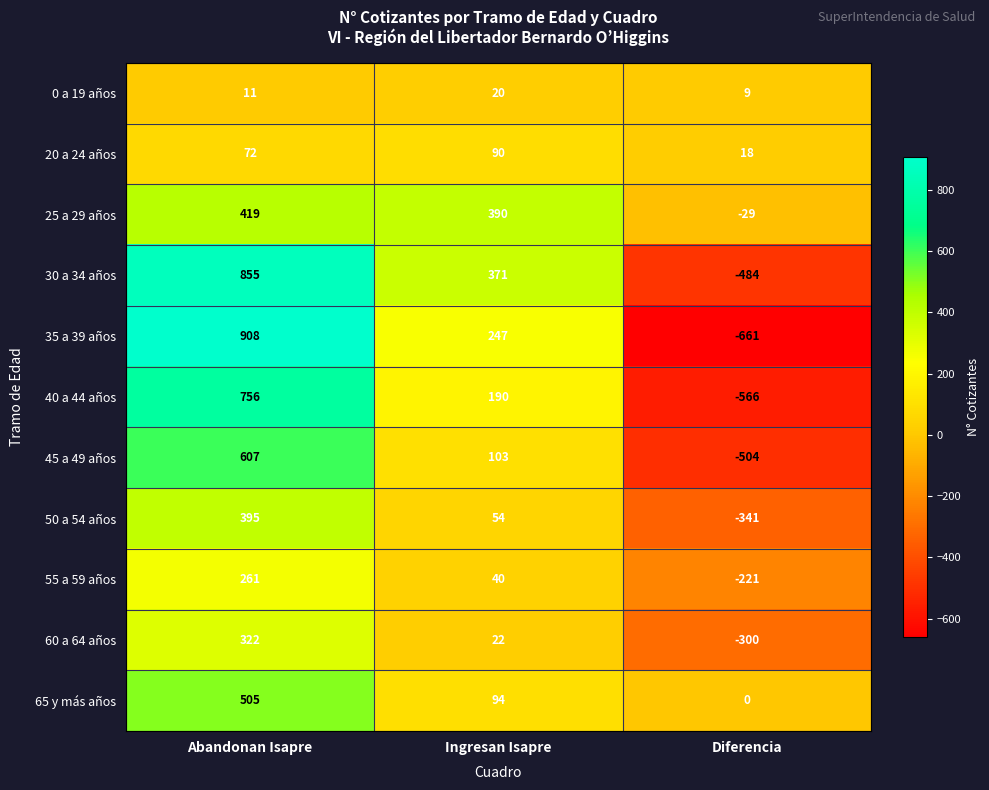

How many 40 a 44 años values are between -566 and 756?

3